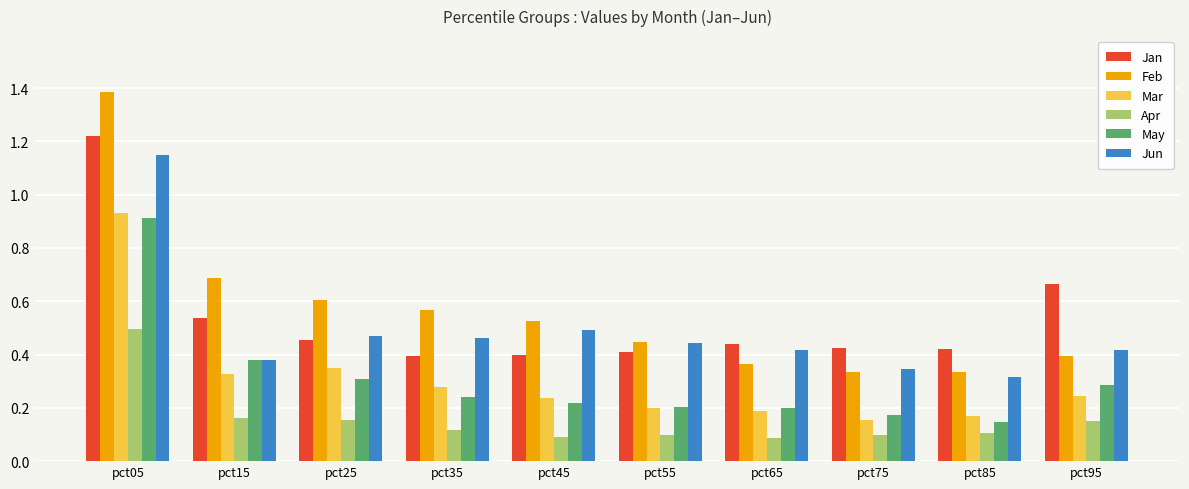

How many Jun values are between 0 and 1?

9